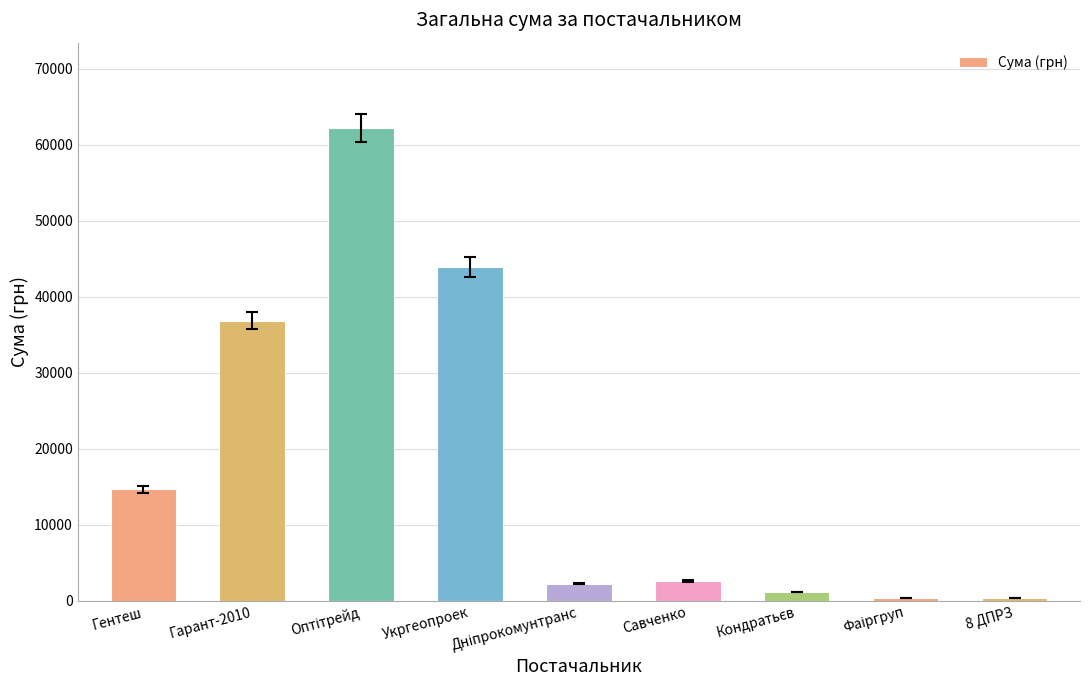

What is the difference between the values at Гарант-2010 and Гентеш?

22195.0